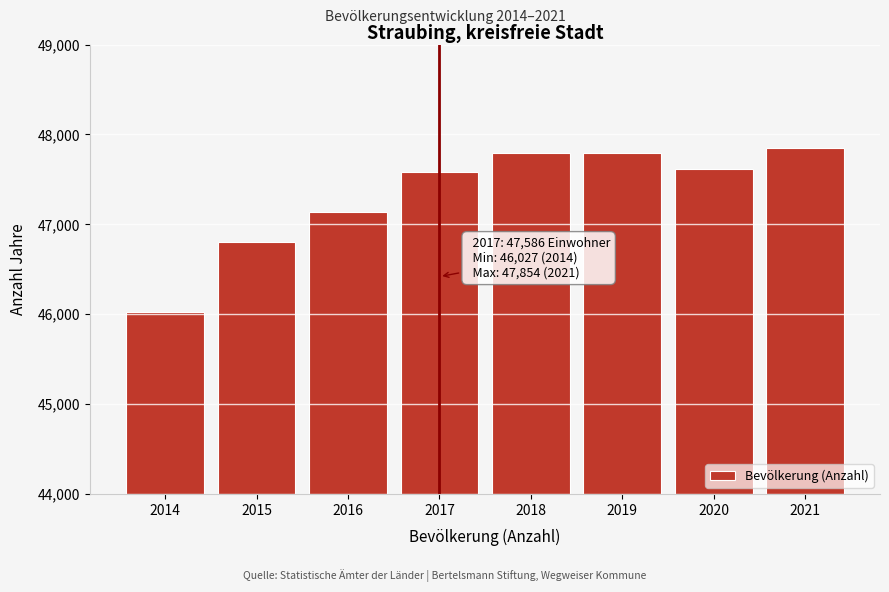

What is the sum of all values?

378612